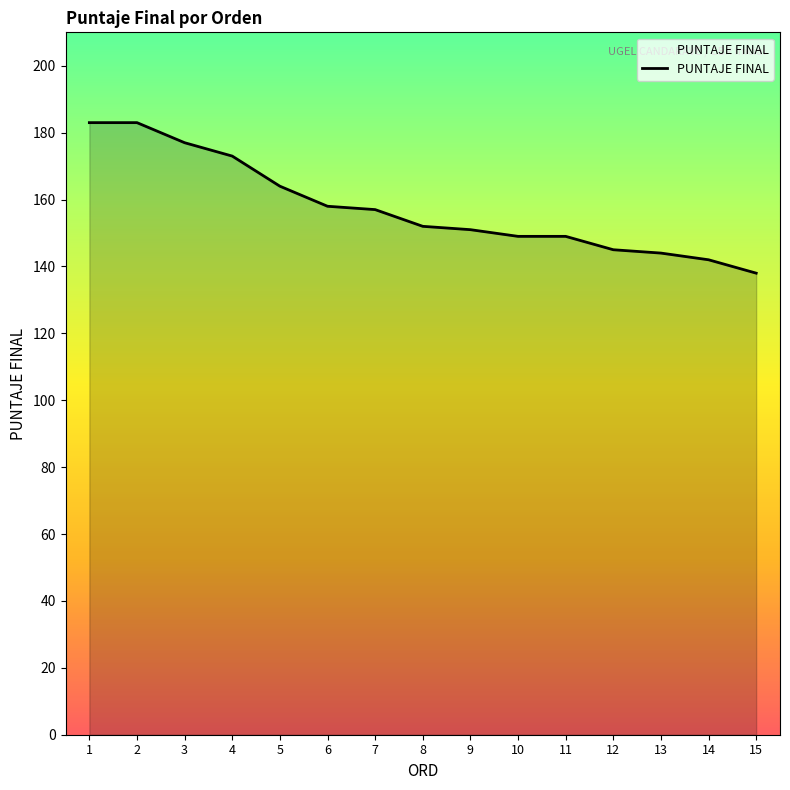

Rank the categories by value from lowest to highest.

15, 14, 13, 12, 10, 11, 9, 8, 7, 6, 5, 4, 3, 1, 2